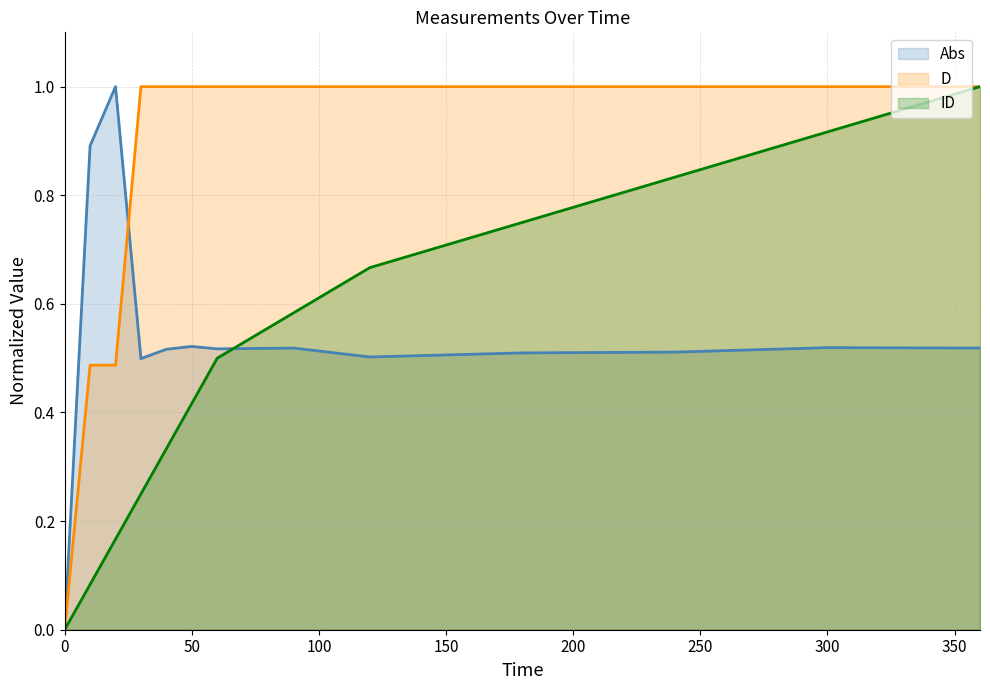

How many values in D (line) are above zero?

12